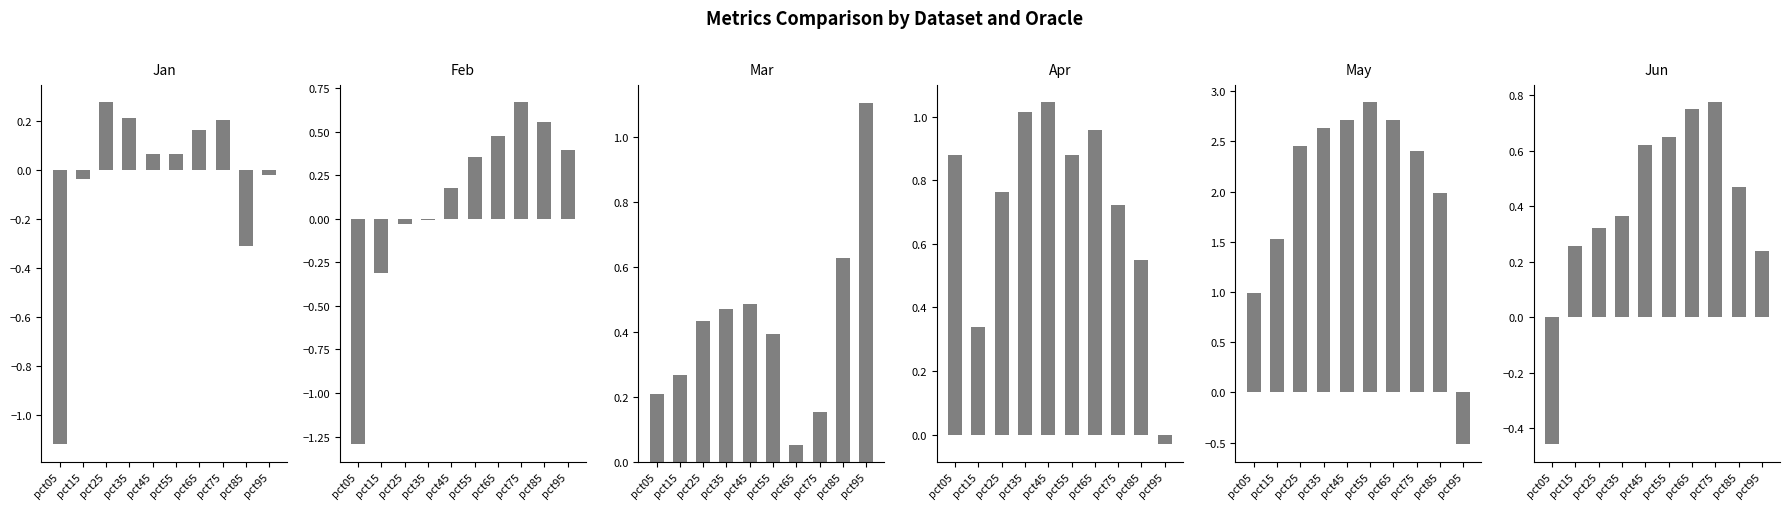

How many groups of bars are there?

10